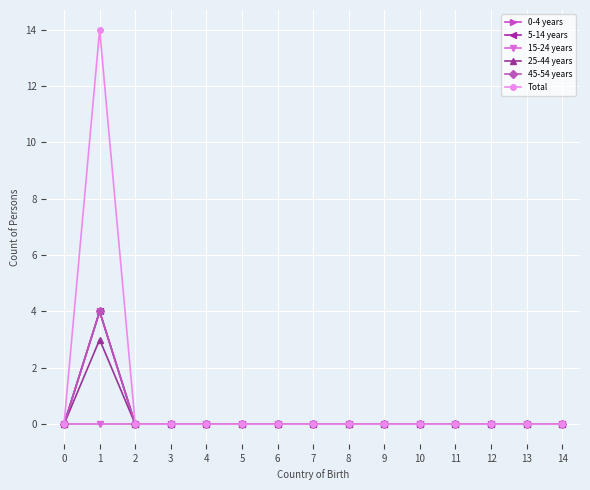

Does the chart have visible grid lines?

Yes